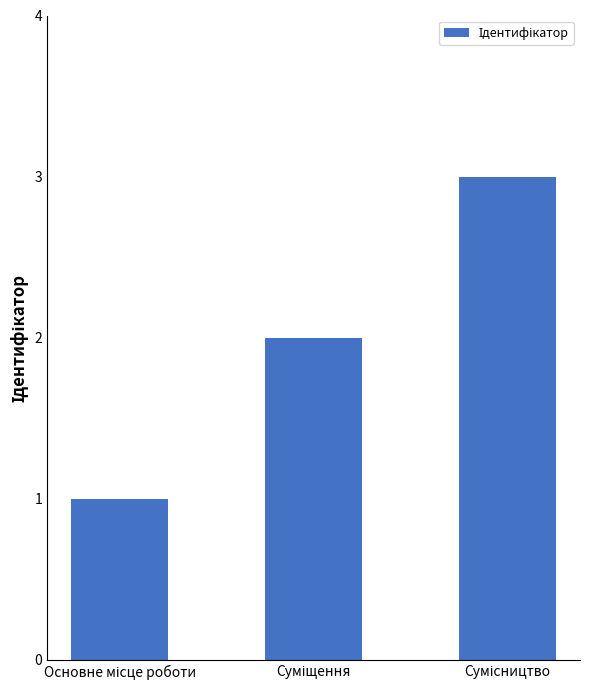

What is the sum of all values?

6